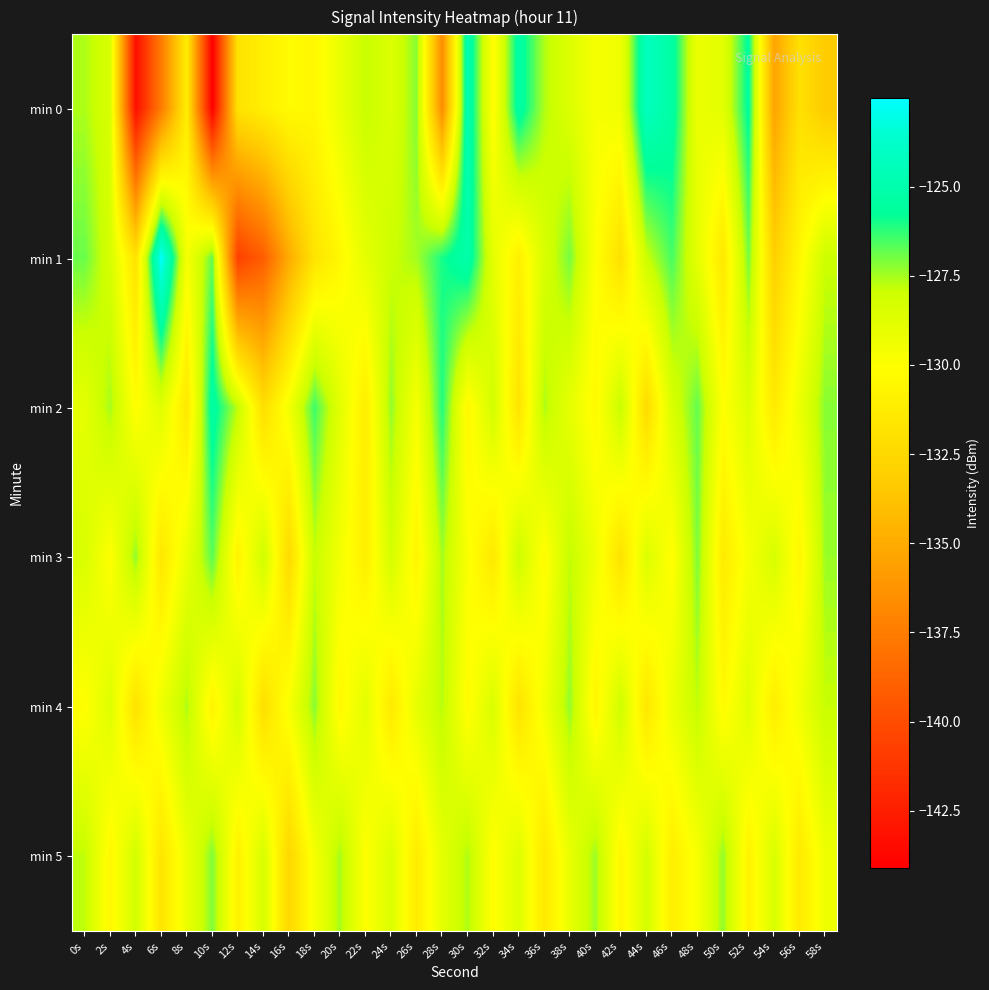

Which series has the largest total across all categories?

min 2